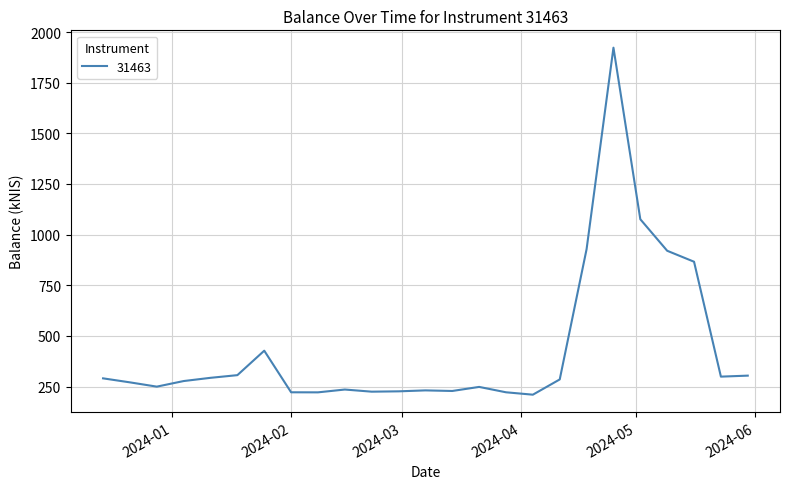

What is the difference between the maximum and minimum values?

1713.2